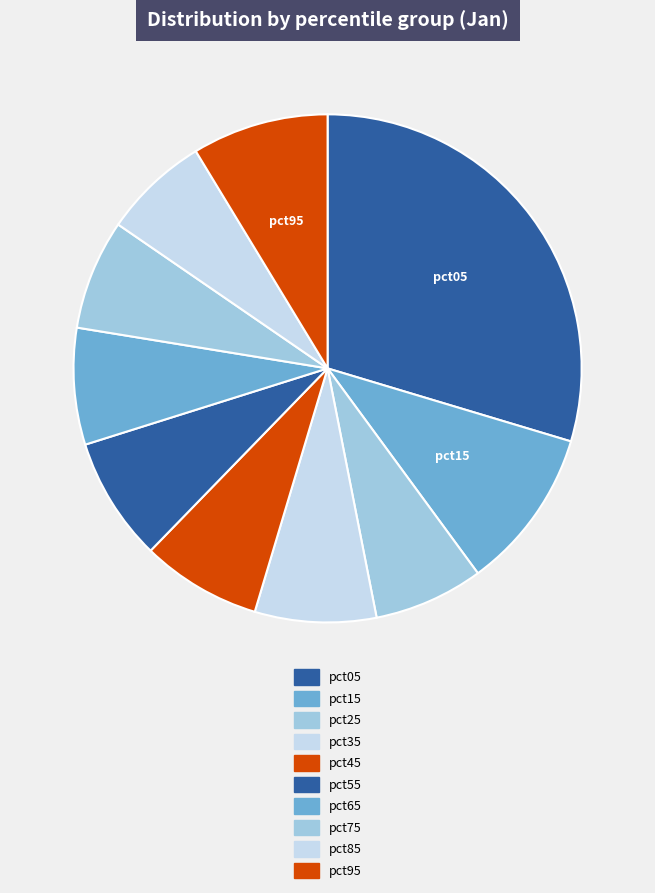

How many segments does this pie chart have?

10